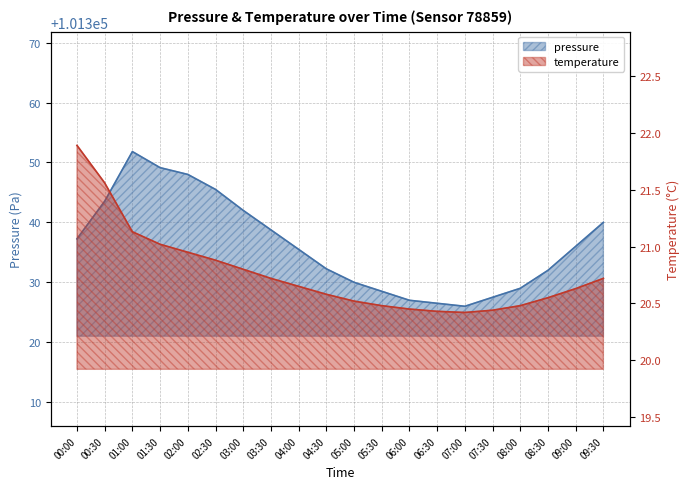

Between 05:30 and 09:30, which is larger?

09:30